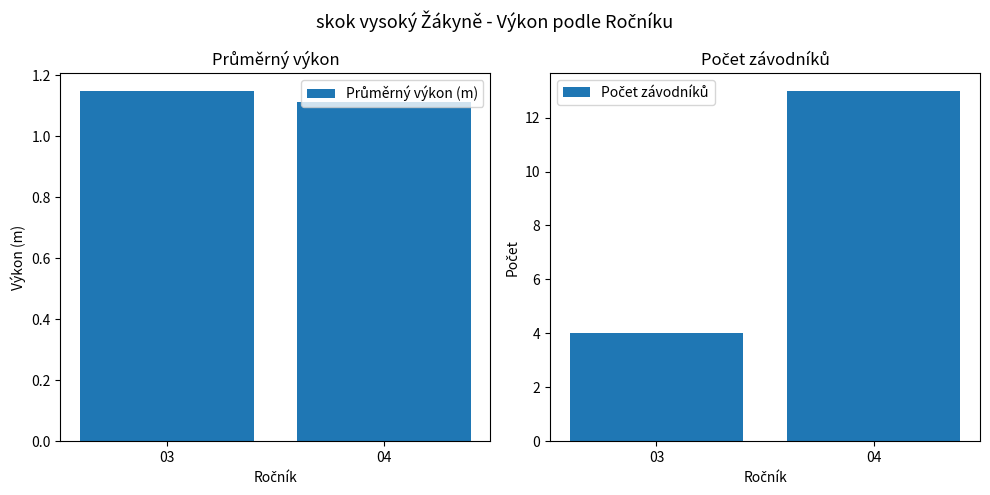

At how many categories does at least one series exceed 4?

1